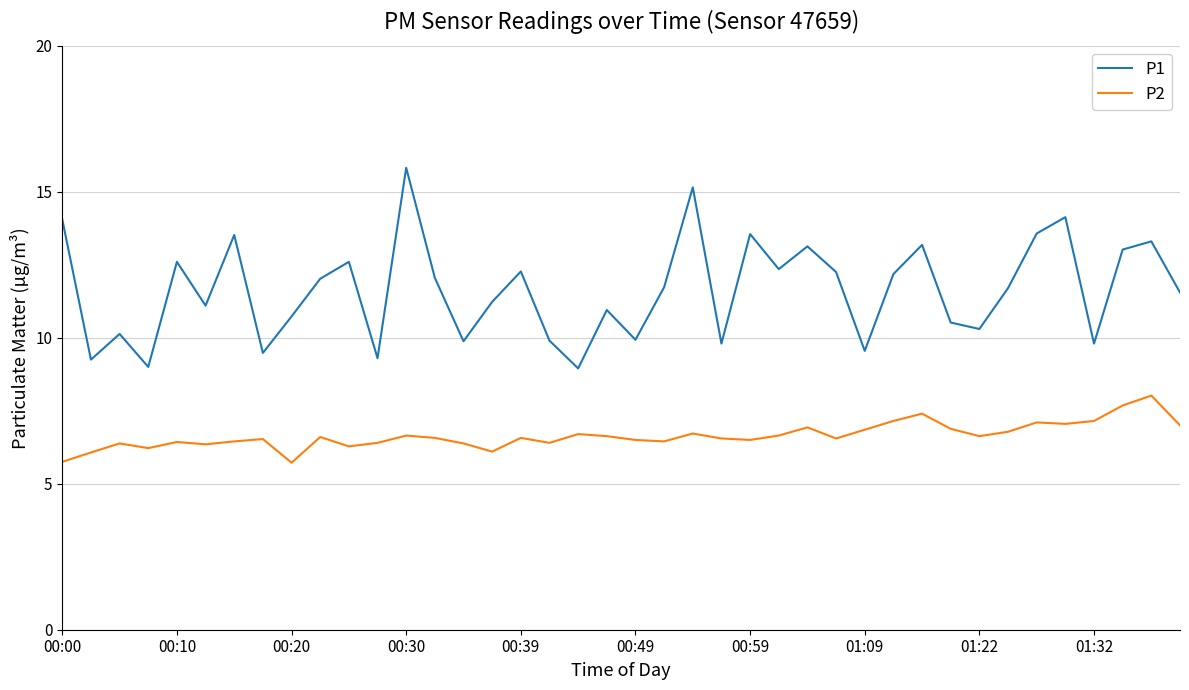

True or false: P1 and P2 cross at least once.

False